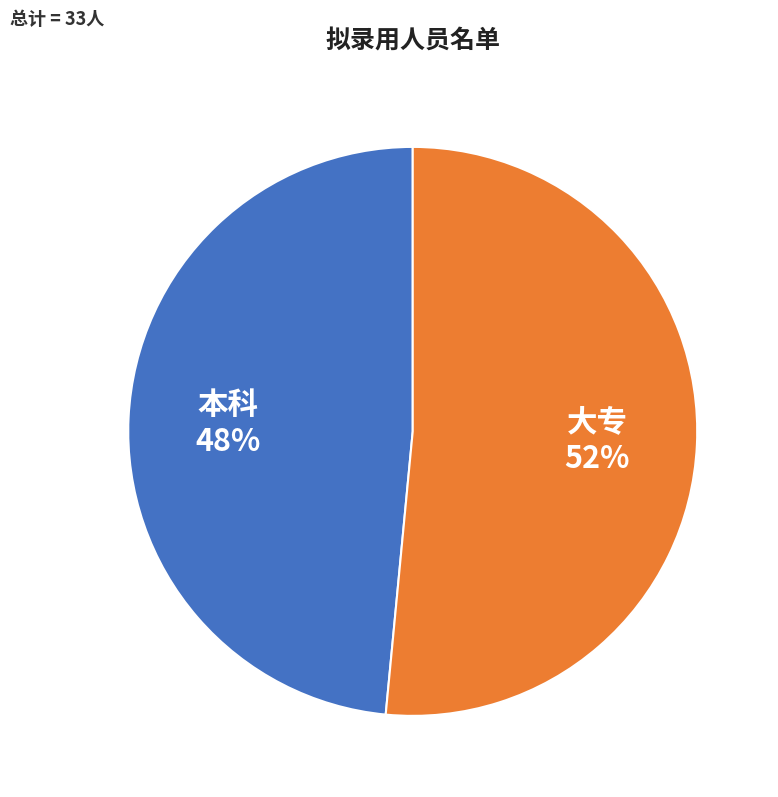

Is the sum of 本科 and 大专 greater than half?

Yes